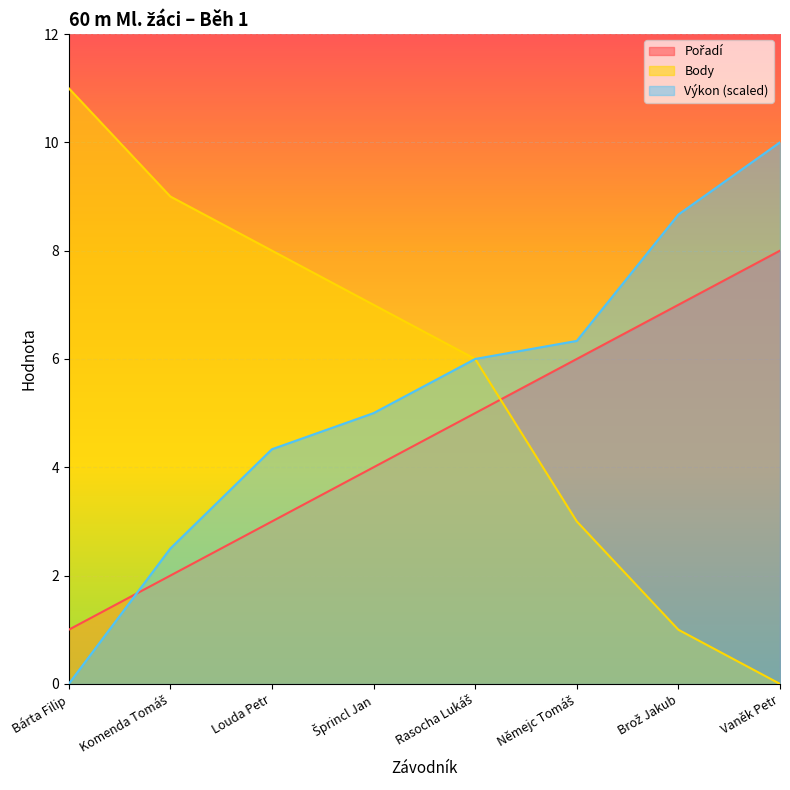

Reading right to left, list all the values displayed in this chart.

Pořadí: Vaněk Petr=8.0	Brož Jakub=7.0	Němejc Tomáš=6.0	Rasocha Lukáš=5.0	Šprincl Jan=4.0	Louda Petr=3.0	Komenda Tomáš=2.0	Bárta Filip=1.0
Výkon: Vaněk Petr=10.0	Brož Jakub=8.7	Němejc Tomáš=6.3	Rasocha Lukáš=6.0	Šprincl Jan=5.0	Louda Petr=4.3	Komenda Tomáš=2.5	Bárta Filip=0.0
Body: Vaněk Petr=0.0	Brož Jakub=1.0	Němejc Tomáš=3.0	Rasocha Lukáš=6.0	Šprincl Jan=7.0	Louda Petr=8.0	Komenda Tomáš=9.0	Bárta Filip=11.0